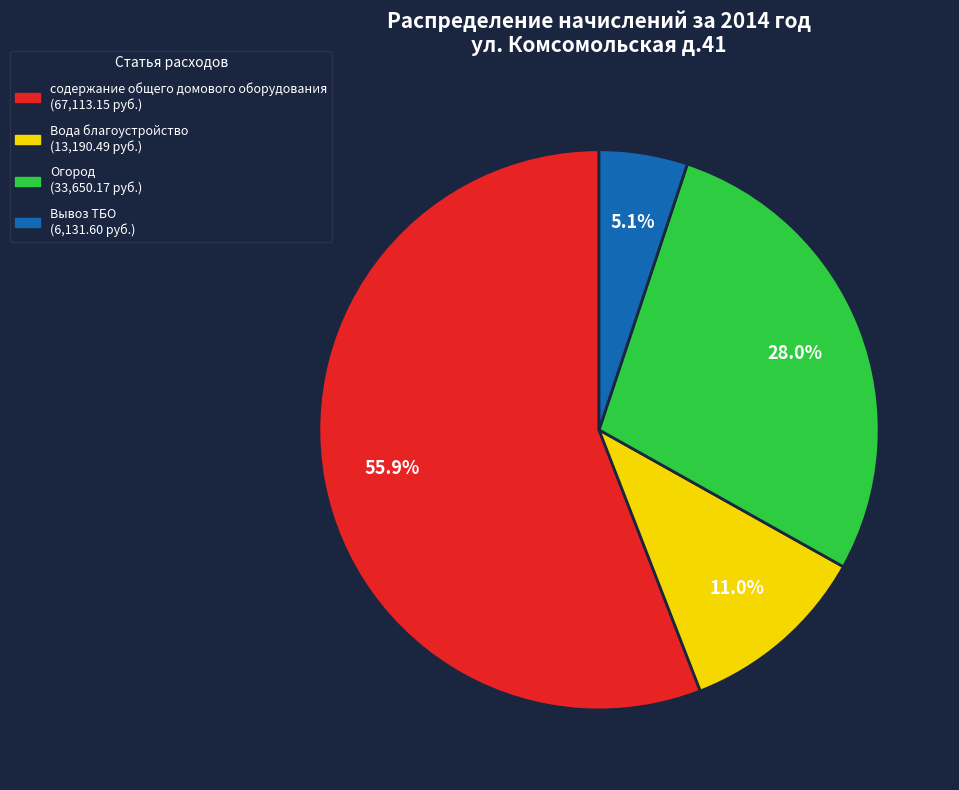

Which category has the biggest portion of the pie?

содержание общего домового оборудования